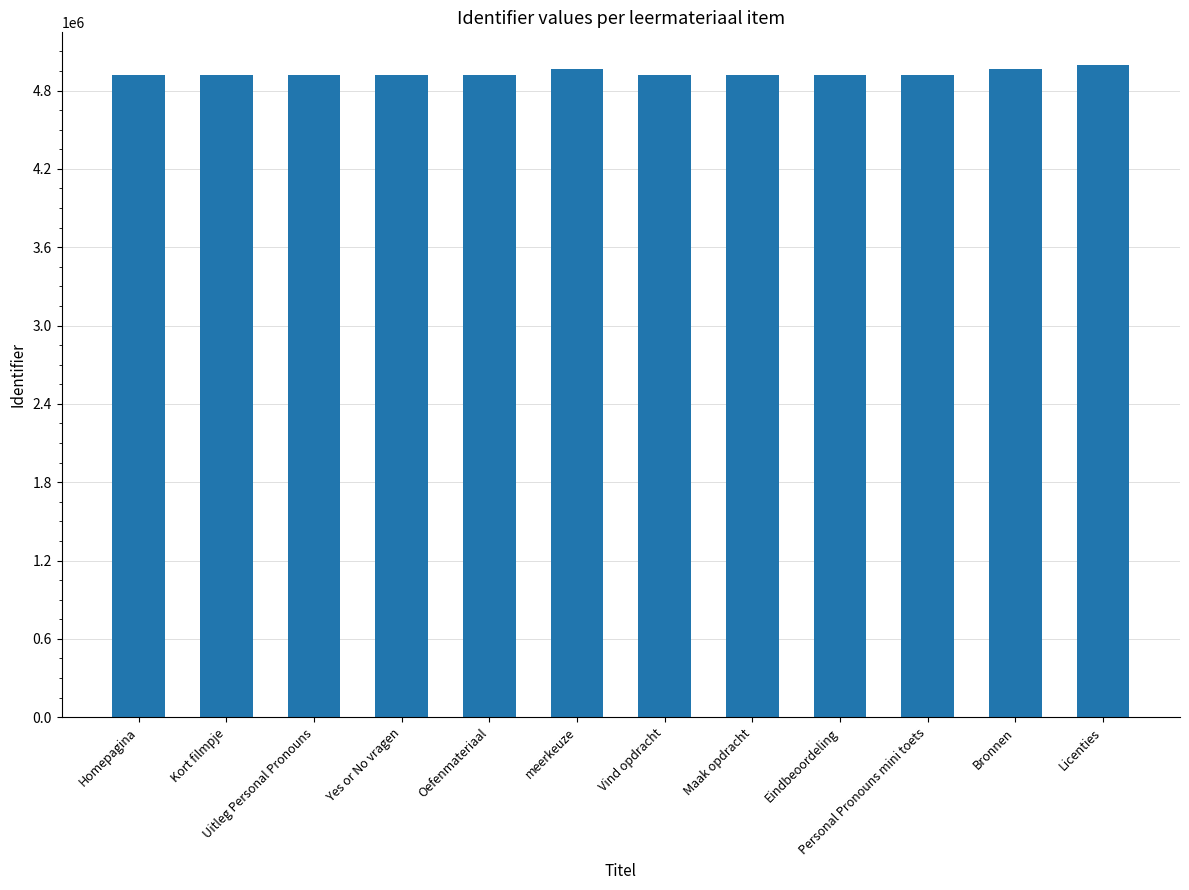

What is the difference between the maximum and minimum values?

75970